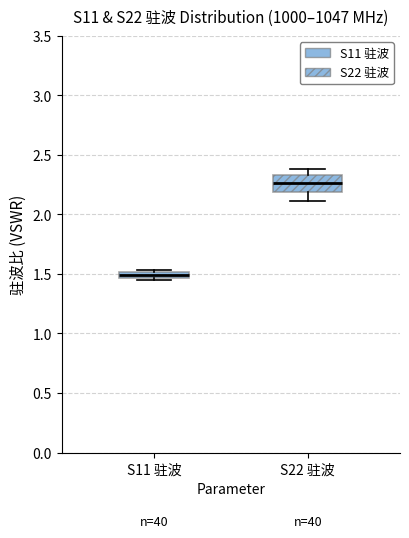

Where is the upper edge of the box for S22 驻波 on the y-axis? The values are not printed on the chart, so give them approximately, as read against the axis.

2.35